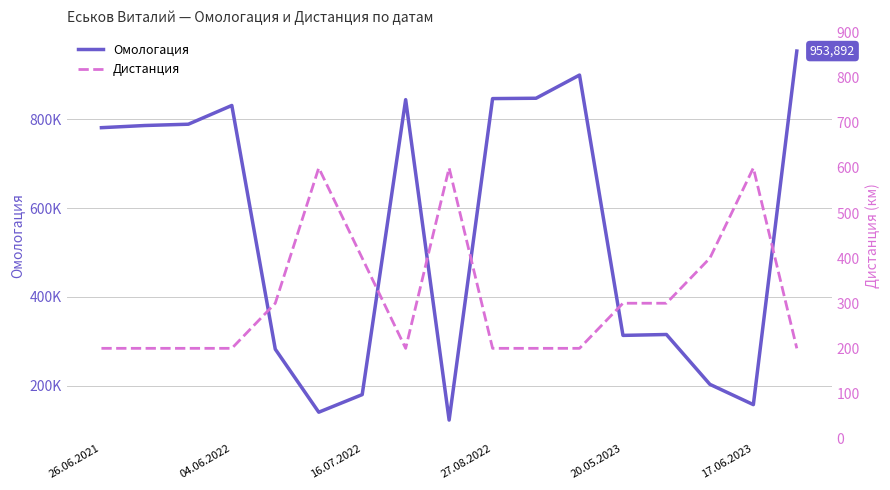

How many values in the Дистанция series exceed 200?

8